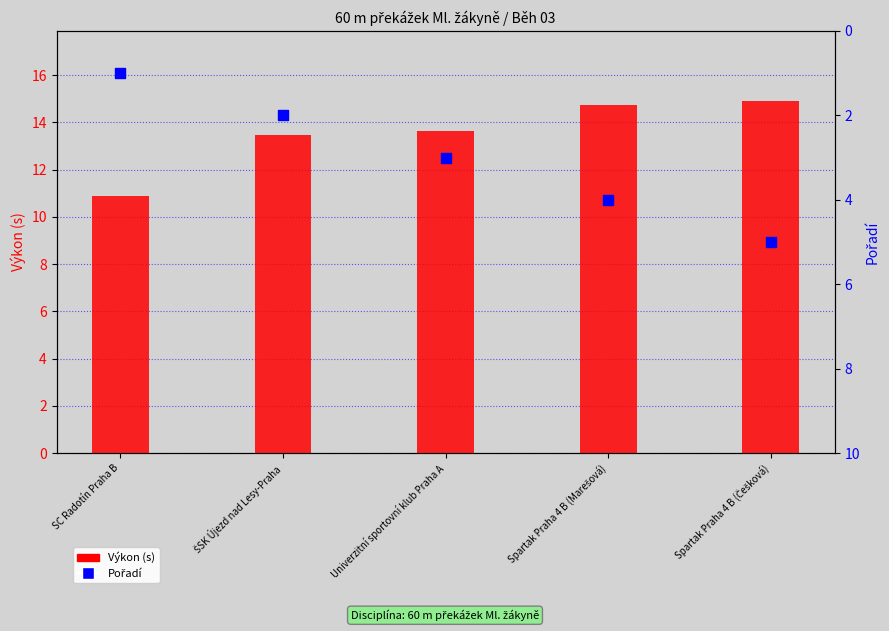

Which series reaches the maximum Y coordinate?

Výkon (s)